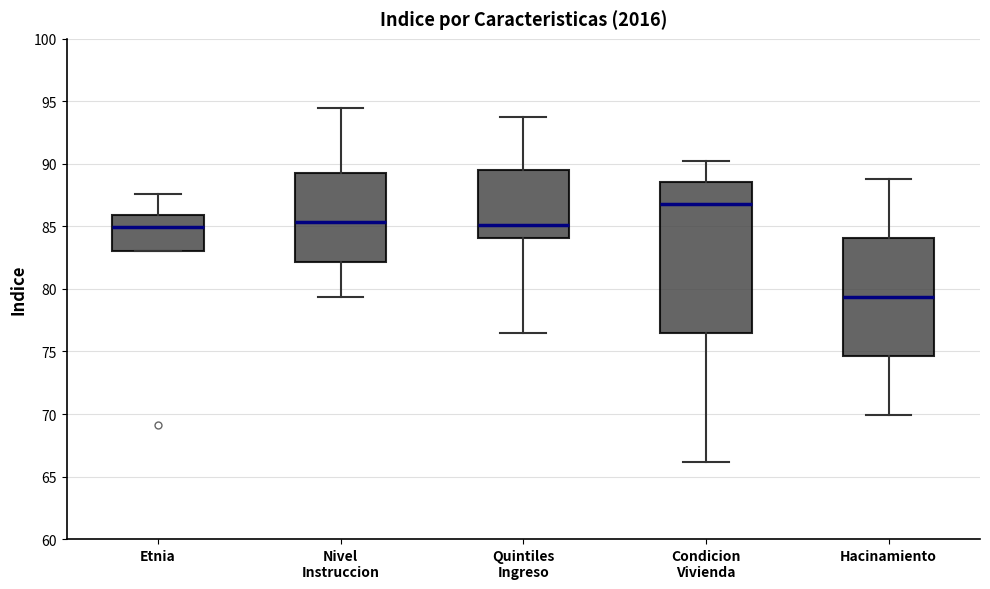

Where is the upper edge of the box for Nivel Instruccion on the y-axis? The values are not printed on the chart, so give them approximately, as read against the axis.

89.5